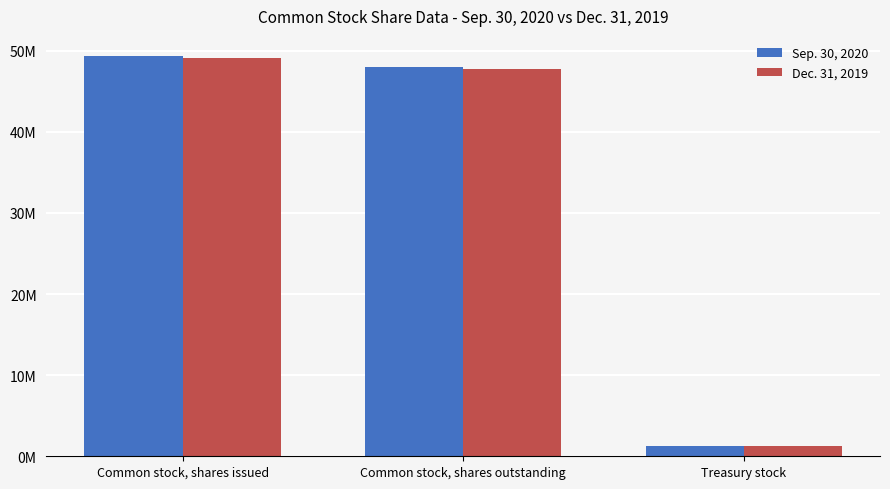

Which category has the highest value across all series?

Common stock, shares issued